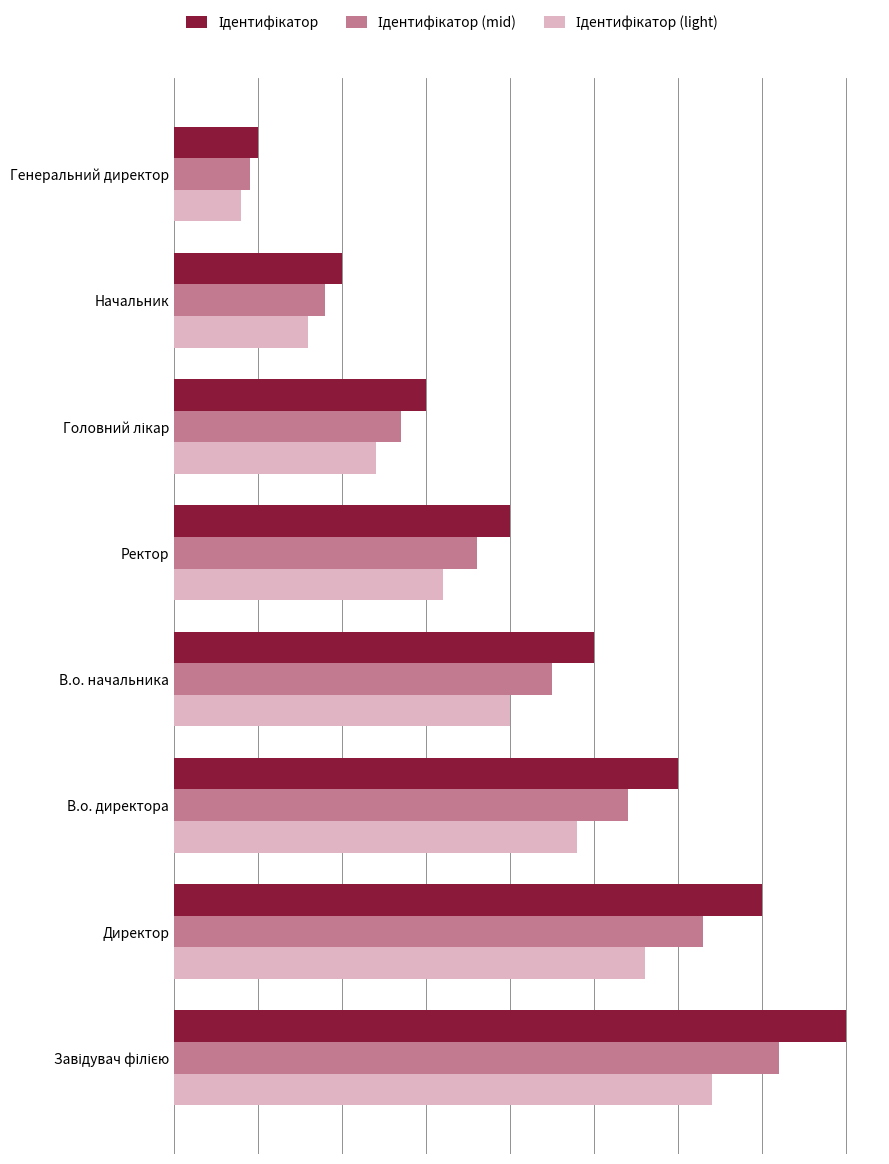

Are the bars grouped side by side (vs. stacked)?

Yes